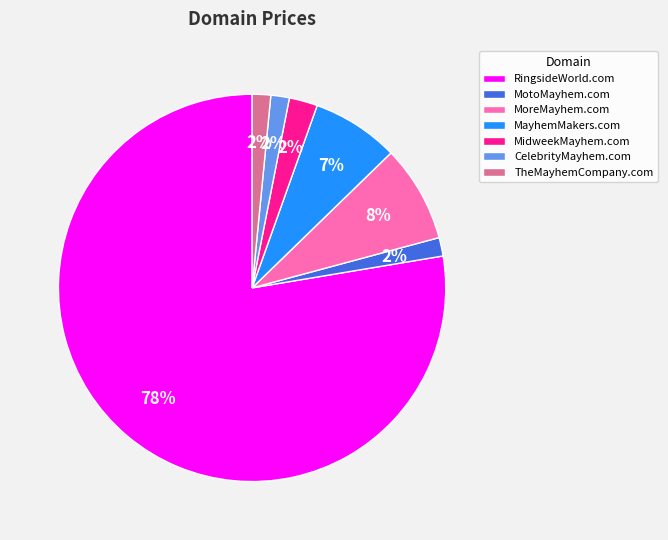

True or false: MayhemMakers.com accounts for 1% of the total.

False